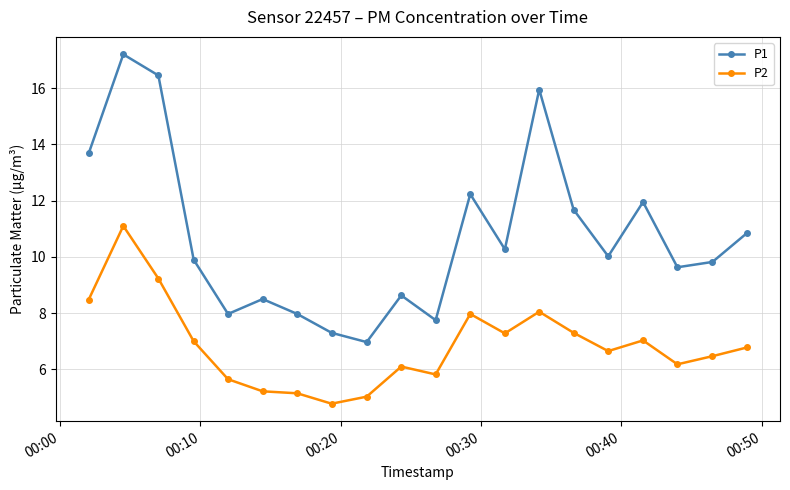

True or false: P2 and P1 intersect in this chart.

False